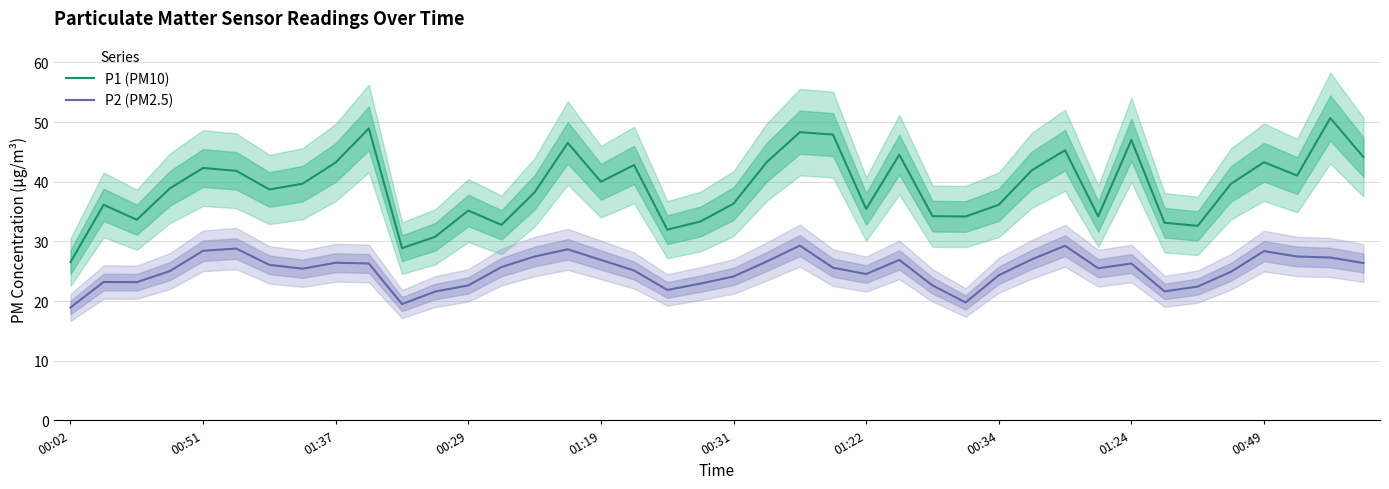

Which category has the lowest value in the P1 (PM10) series?

00:02